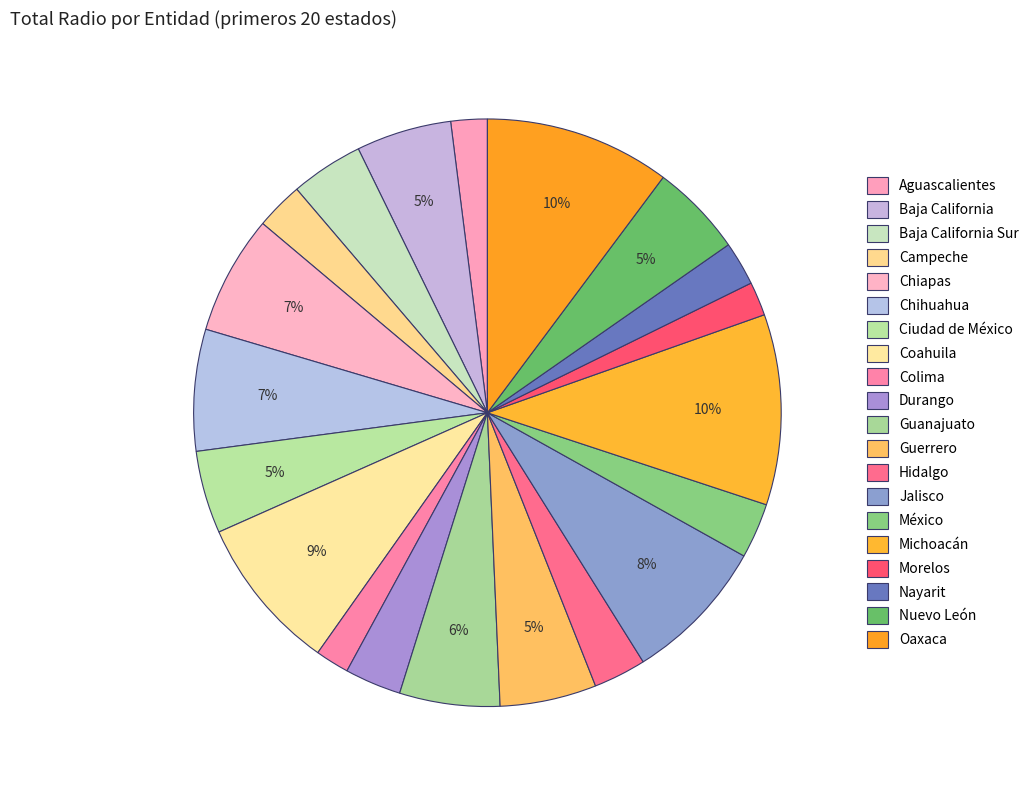

What is the total percentage of Guerrero and Colima?

7.2%